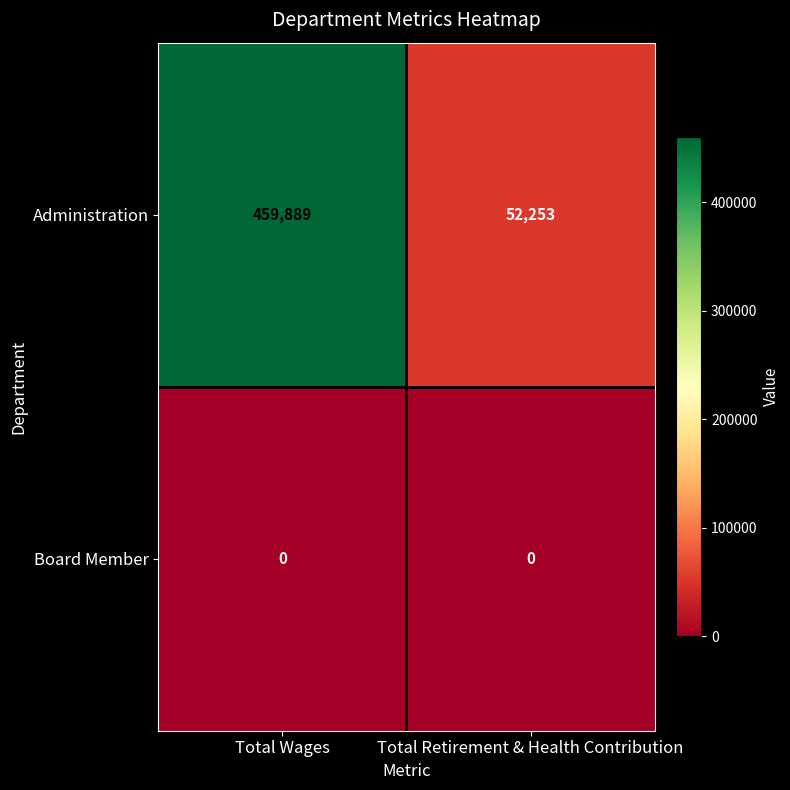

Which series has the largest range (max minus min)?

Administration